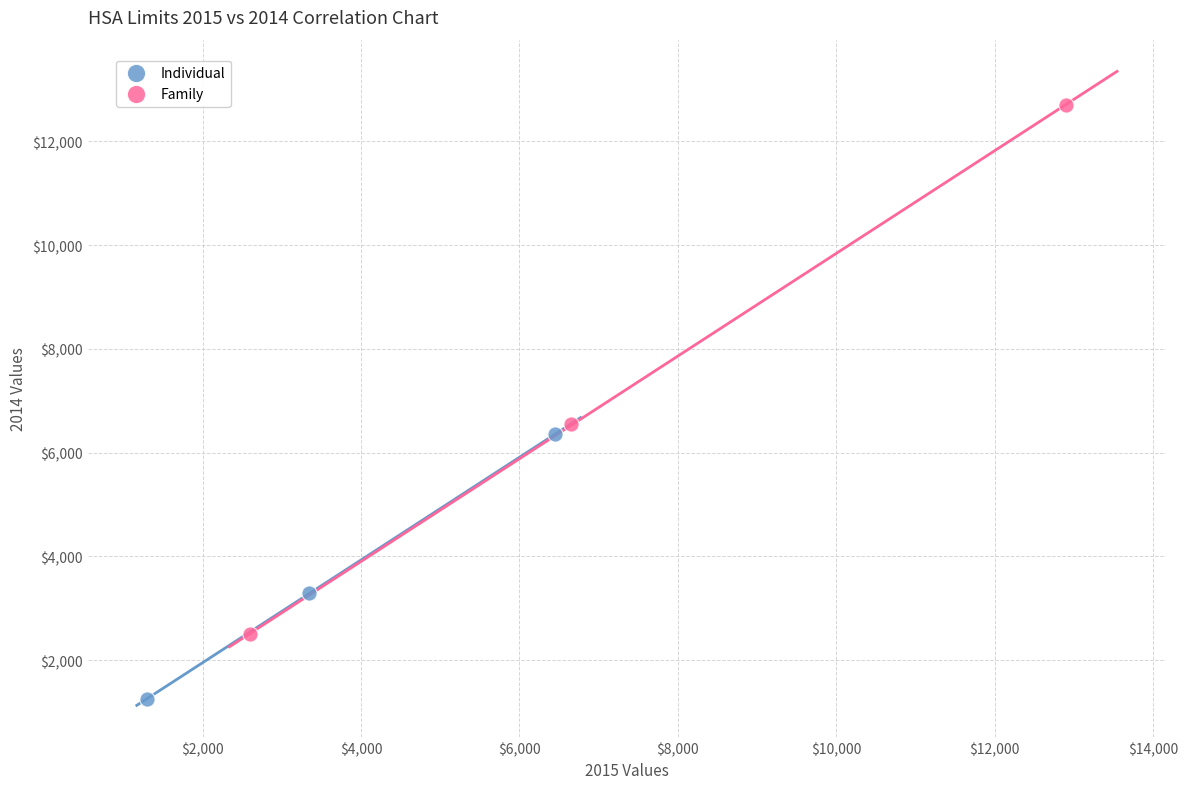

Which series reaches the minimum Y coordinate?

Individual